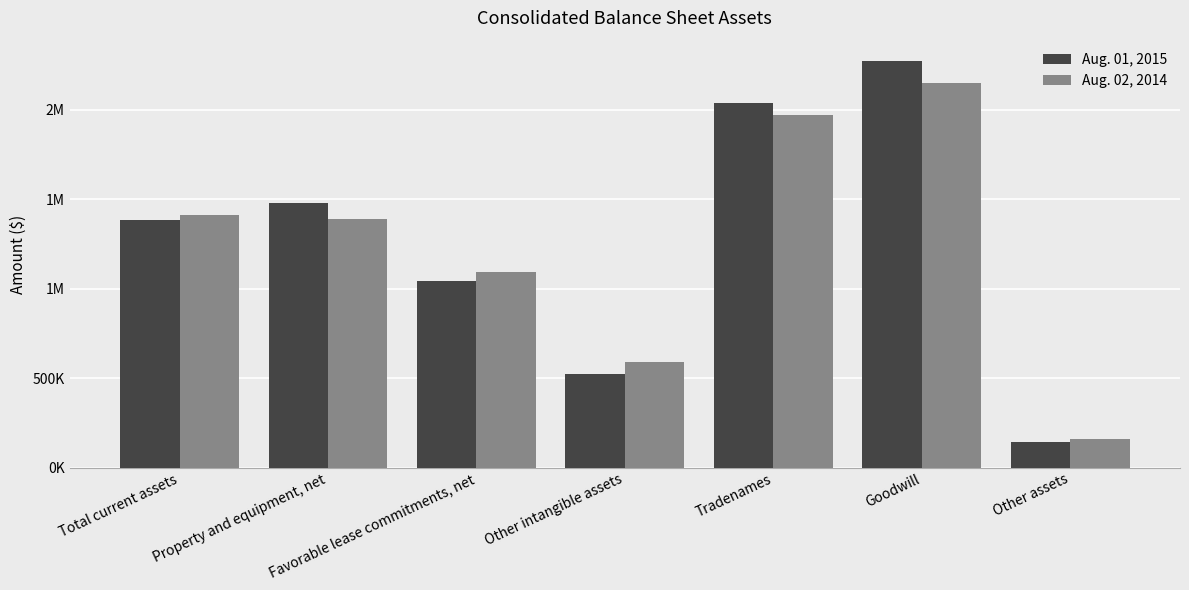

Does the chart contain stacked bars?

No